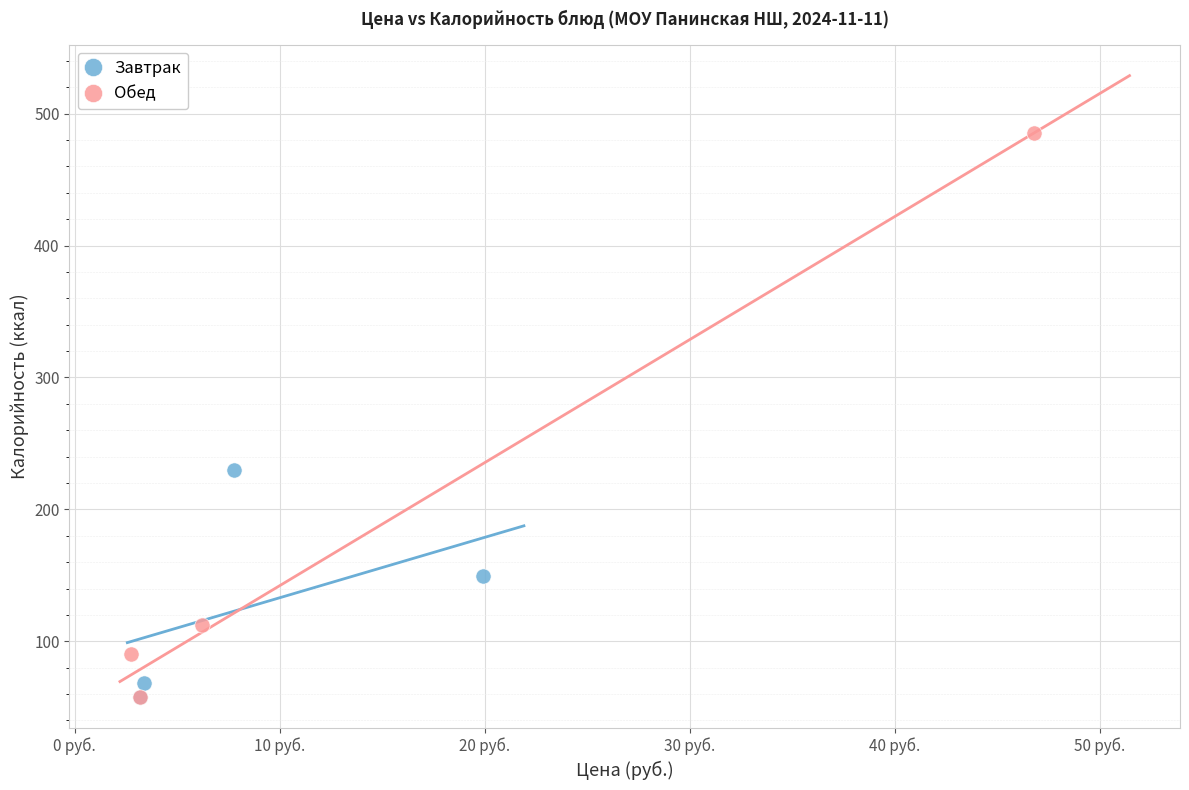

Which series has the largest Y range (max minus min)?

Обед